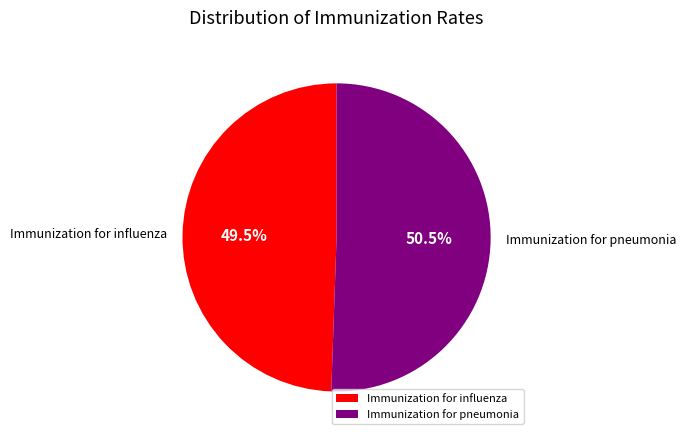

Which slice represents more than half of the pie?

Immunization for pneumonia